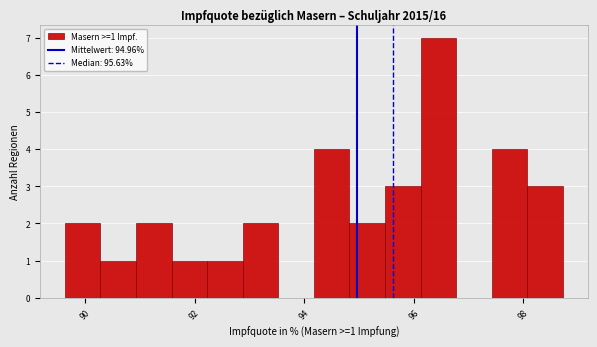

Read against the x-axis, roughly where is the centre of the tallest bar?

96.4